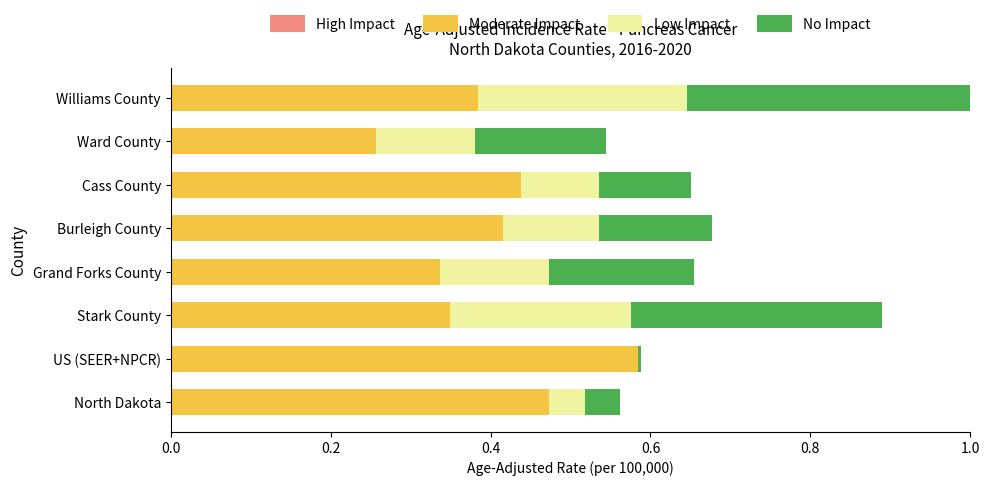

Which category has the highest value in the Moderate Impact series?

US (SEER+NPCR)